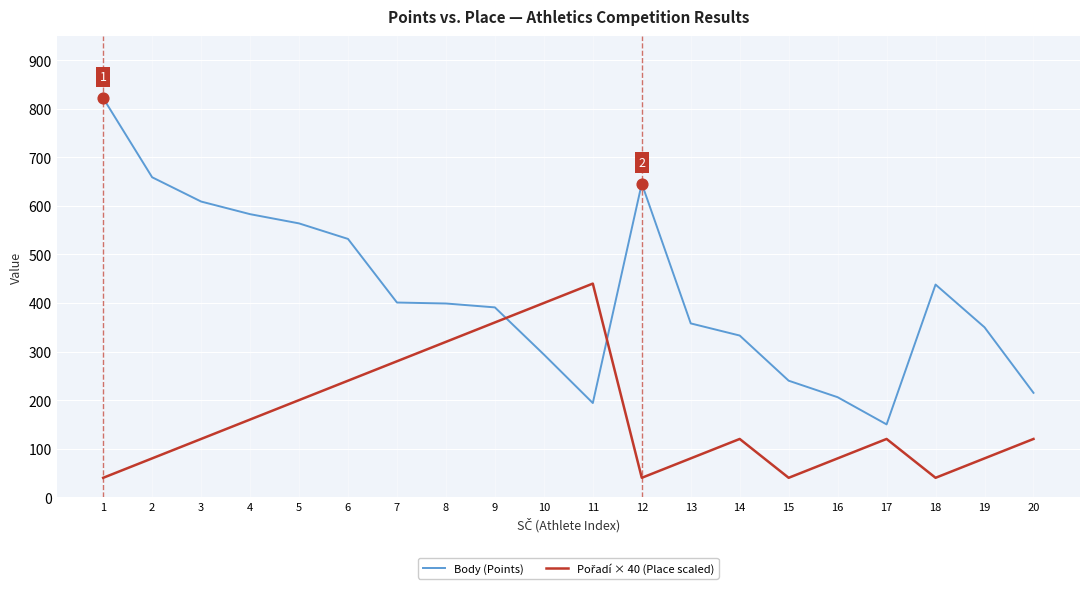

Which series has the largest total across all categories?

Body (Points)